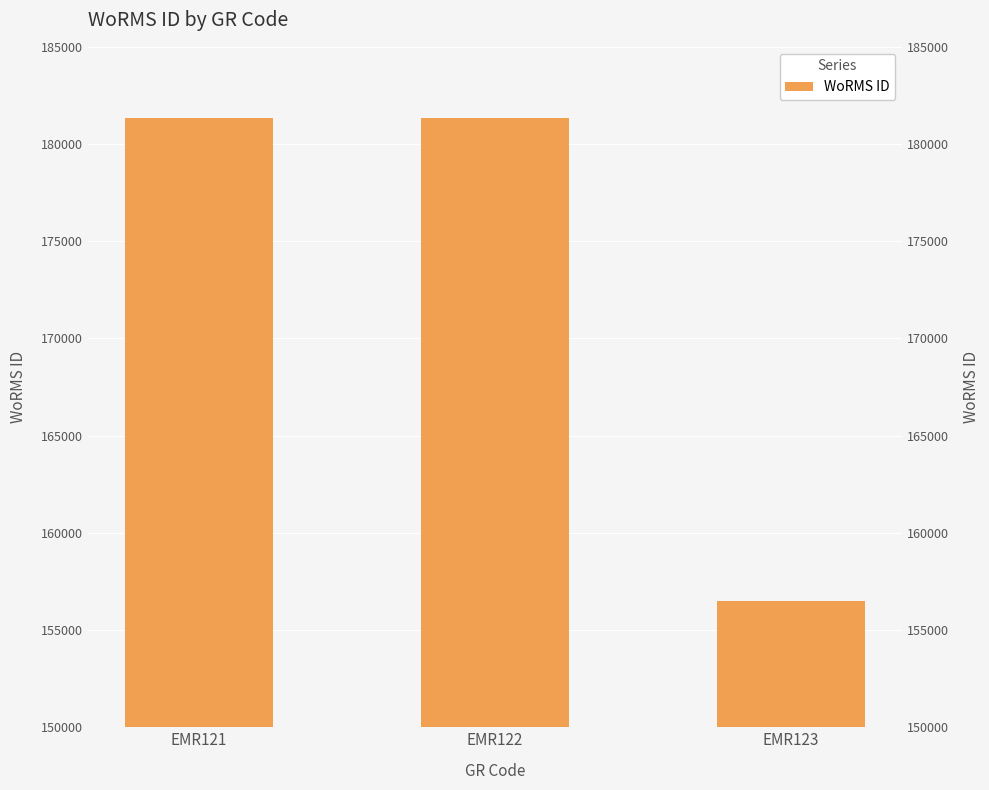

What is the change in value from EMR122 to EMR123?

-24870